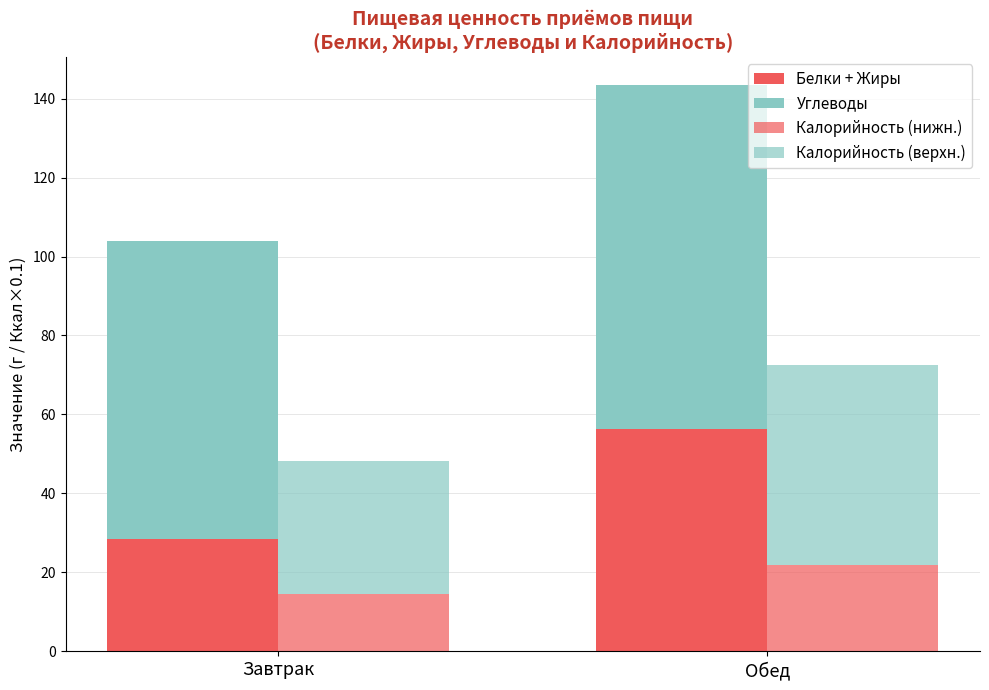

How many categories are shown in the chart?

2